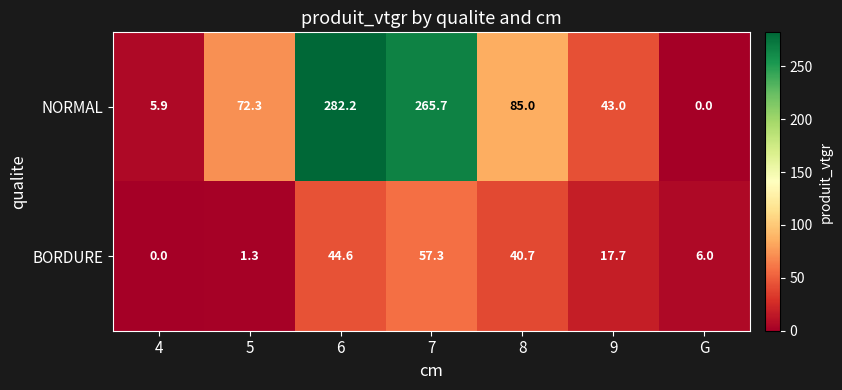

The NORMAL series shows 169.7 at G. True or false?

False